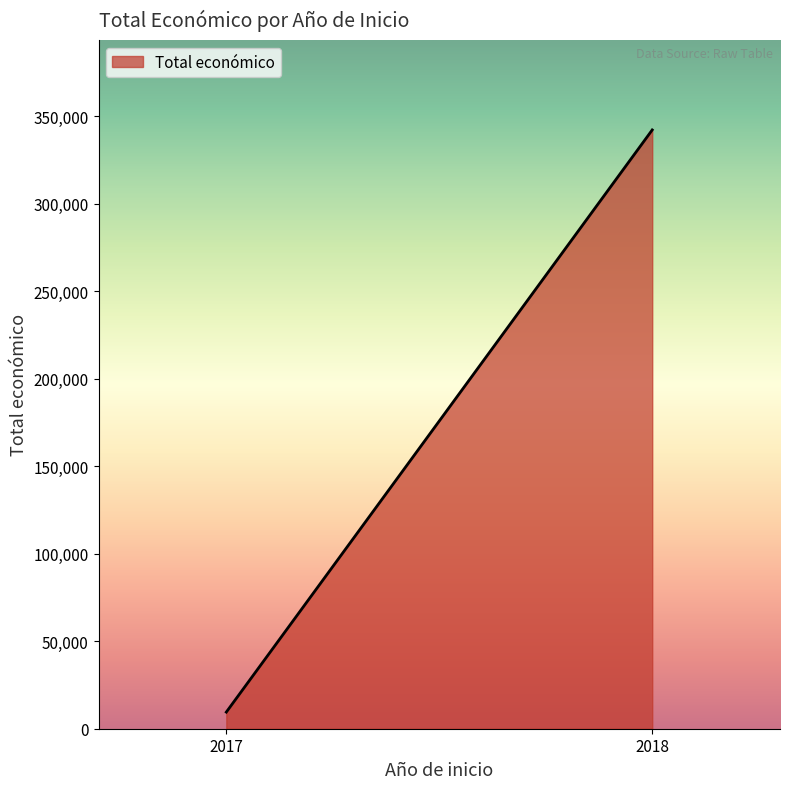

Reading left to right, list all the values displayed in this chart.

2017=9500	2018=342118